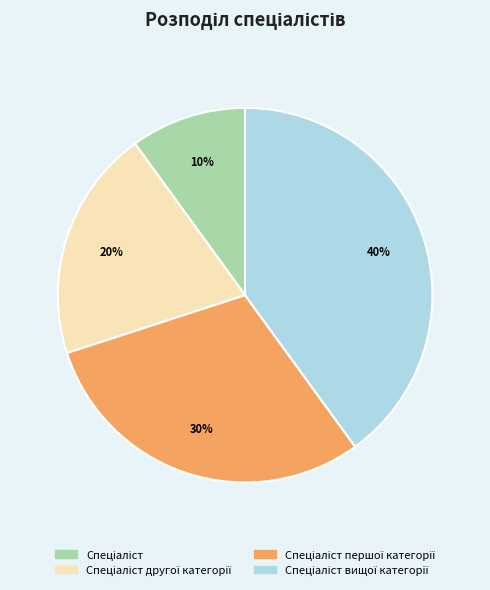

Is there a majority slice in this chart?

No